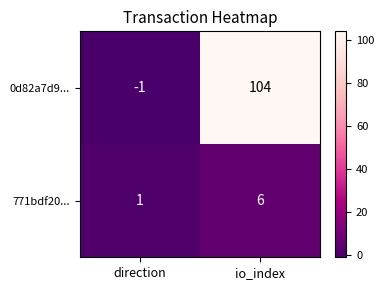

Reading right to left, extract all data points from this chart.

0d82a7d9...: io_index=104	direction=-1
771bdf20...: io_index=6	direction=1